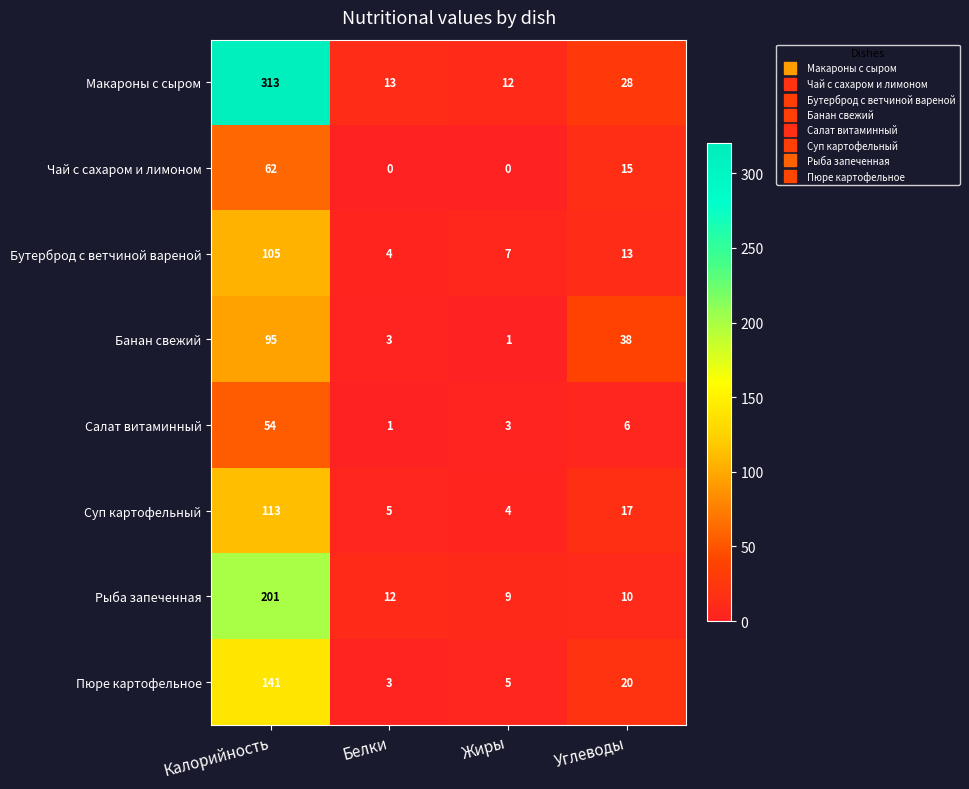

Is it true that Банан свежий equals 38 at Углеводы?

True